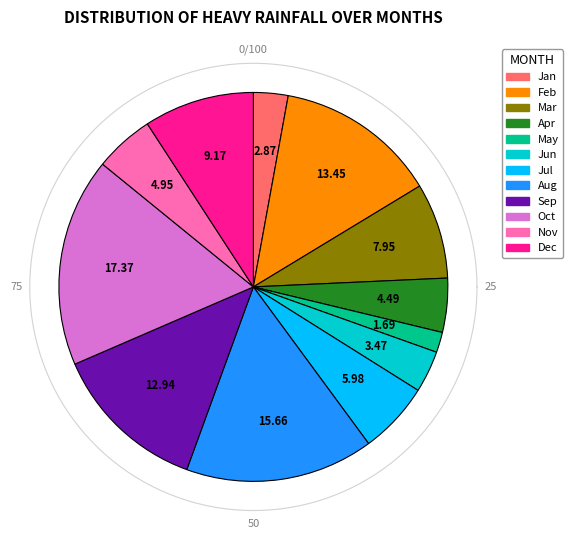

How much of the chart is everything except Aug?

84.3%